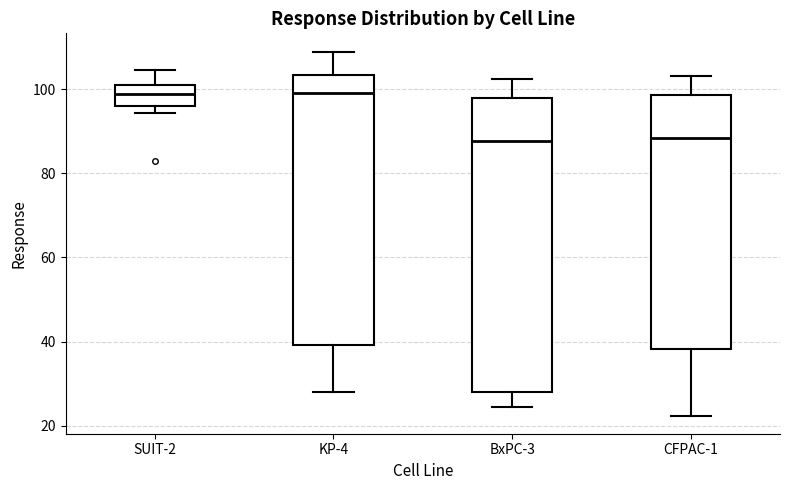

Reading left to right, read every box against the y-axis: the position of its median line, the range the box covers, and the ends of its whiskers. The values are not printed on the chart, so give them approximately, as read against the axis.

SUIT-2: median 98, box 96 to 102, whiskers 94 to 104
KP-4: median 100, box 40 to 104, whiskers 28 to 110
BxPC-3: median 88, box 28 to 98, whiskers 24 to 102
CFPAC-1: median 88, box 38 to 98, whiskers 22 to 104